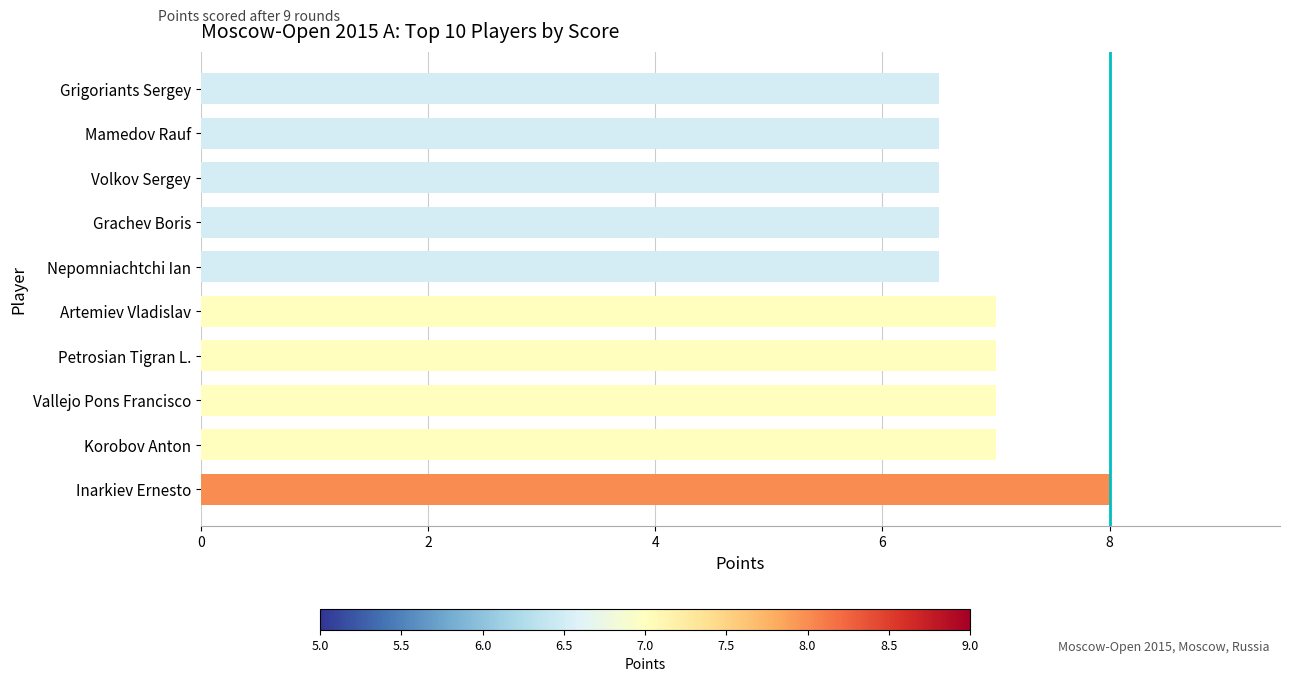

What is the ratio of the value at Artemiev Vladislav to the value at Vallejo Pons Francisco?

1.0